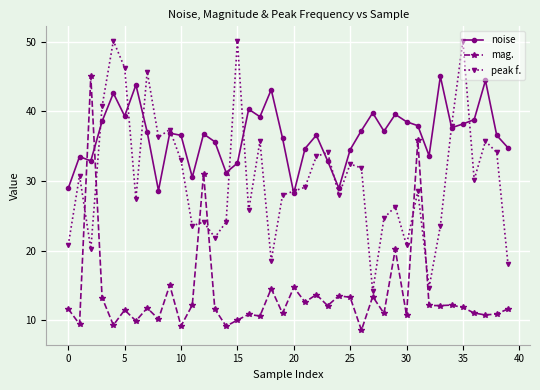

How many times do mag. and noise cross each other?

2